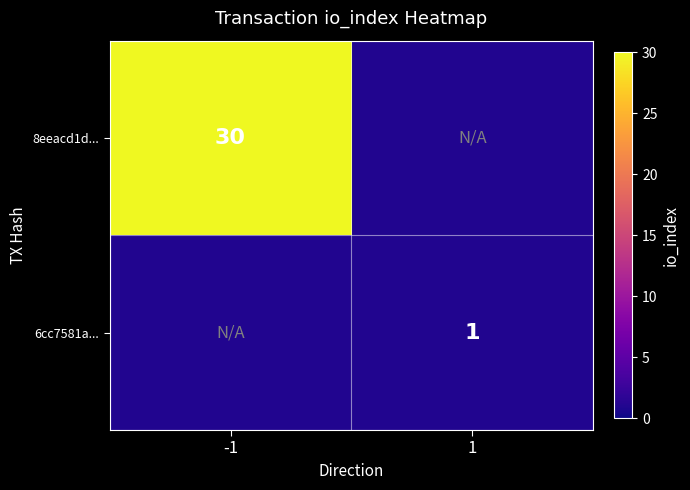

Count the number of data series in this chart.

2